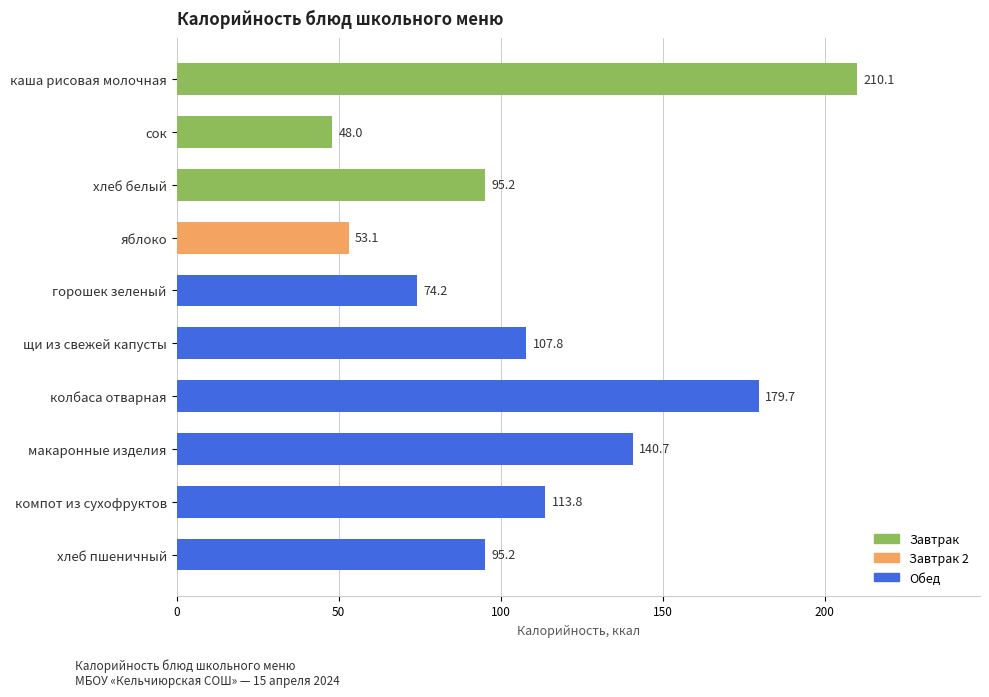

What is the greatest value displayed?

210.1